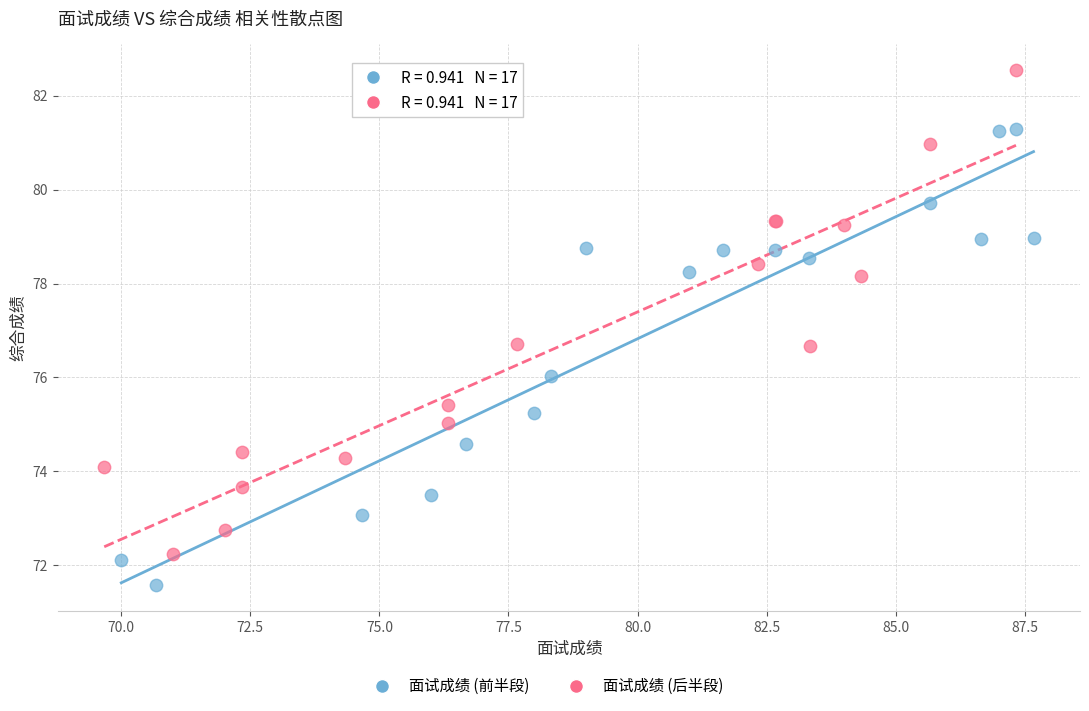

Which series reaches the minimum Y coordinate?

面试成绩 (前半段)